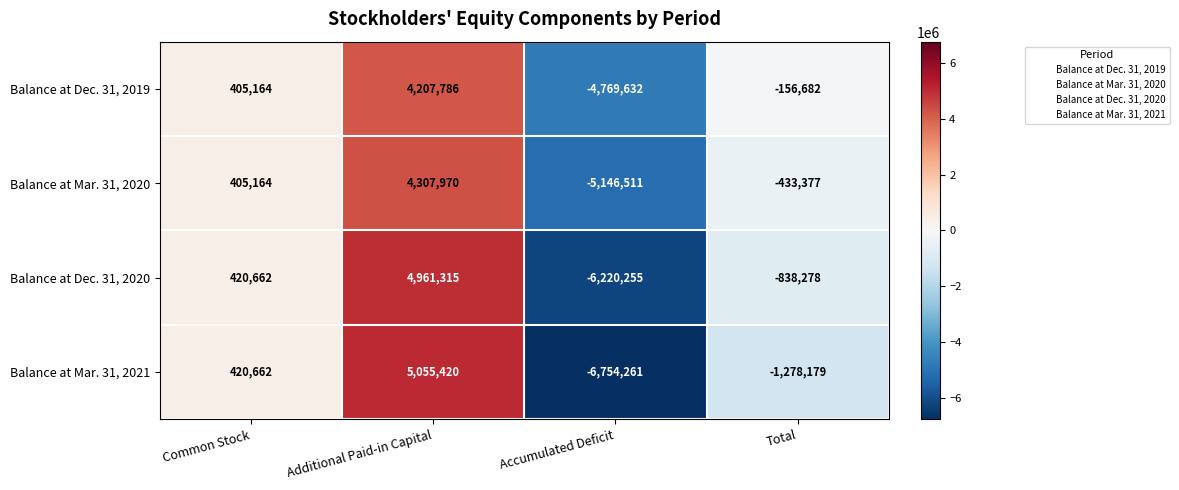

Which series has the widest spread of values?

Balance at Mar. 31, 2021